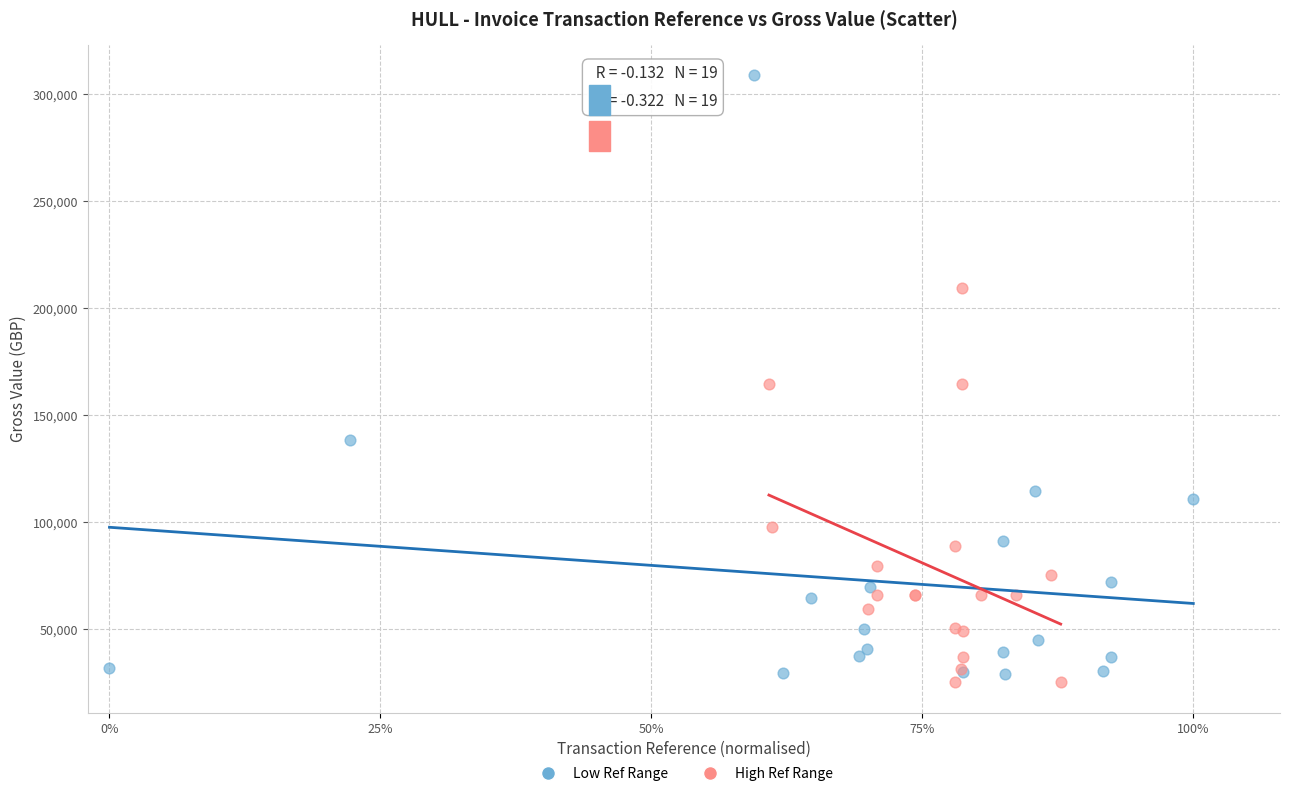

Which series contains the highest Y value?

Low Ref Range